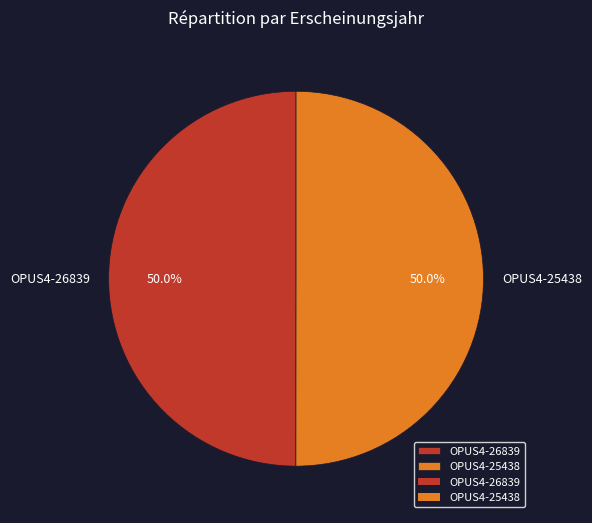

Approximately how many times larger is the value at OPUS4-26839 compared to OPUS4-25438?

1.0